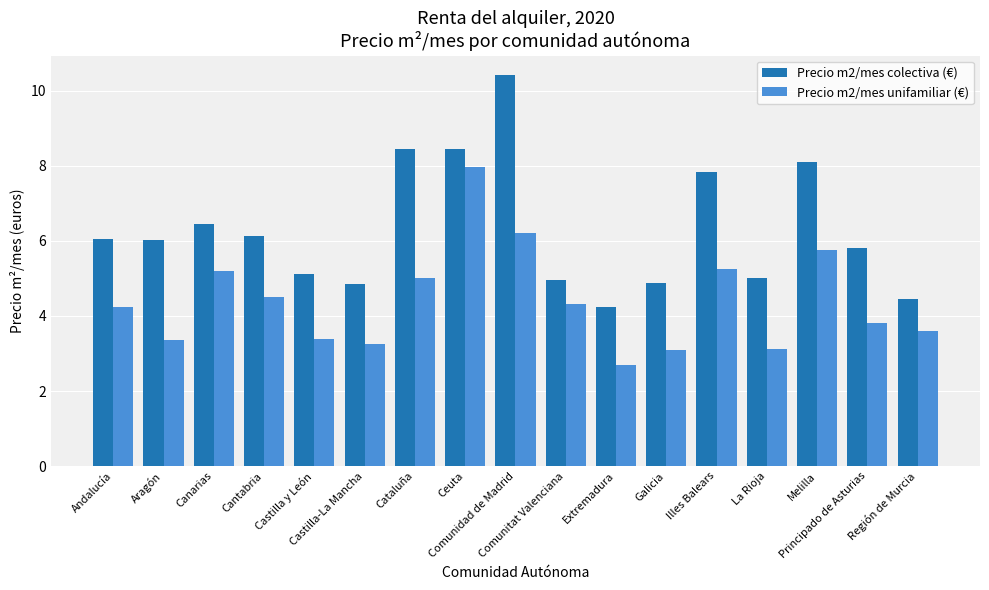

Where is Precio m2/mes colectiva (€) nearest to the value 7?

Canarias